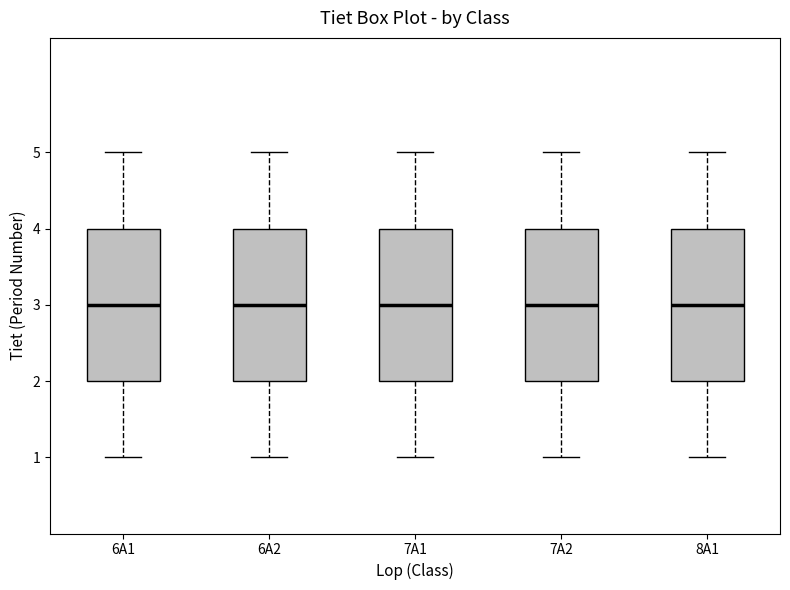

Reading left to right, read every box against the y-axis: the position of its median line, the range the box covers, and the ends of its whiskers. The values are not printed on the chart, so give them approximately, as read against the axis.

6A1: median 3, box 2 to 4, whiskers 1 to 5
6A2: median 3, box 2 to 4, whiskers 1 to 5
7A1: median 3, box 2 to 4, whiskers 1 to 5
7A2: median 3, box 2 to 4, whiskers 1 to 5
8A1: median 3, box 2 to 4, whiskers 1 to 5